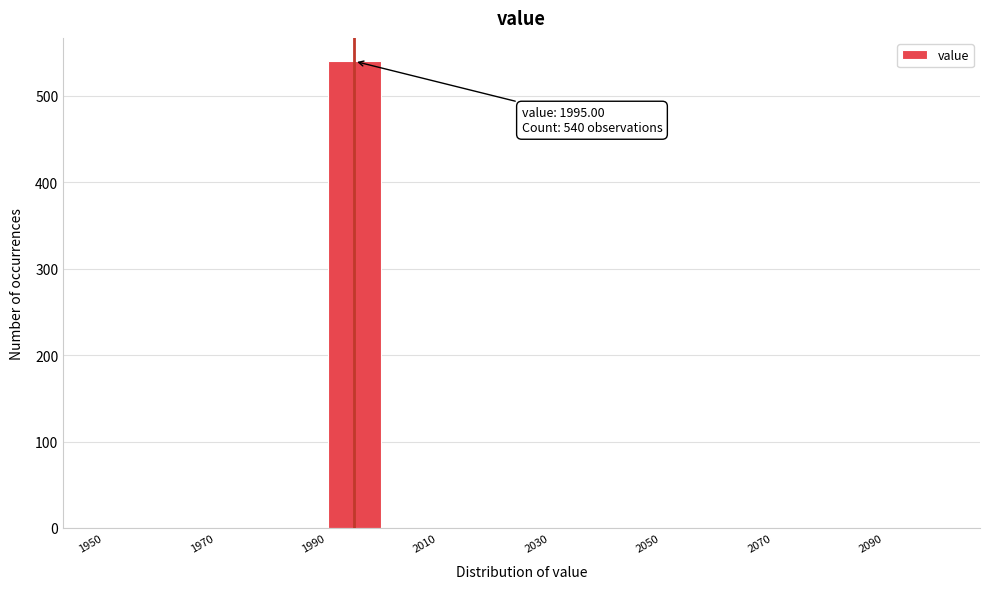

Which range on the x-axis has the tallest bar?

1990 to 2000